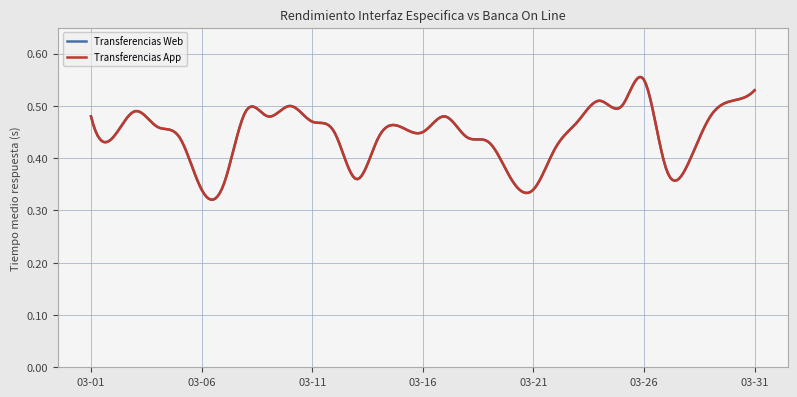

What is the maximum value shown in the chart?

0.6